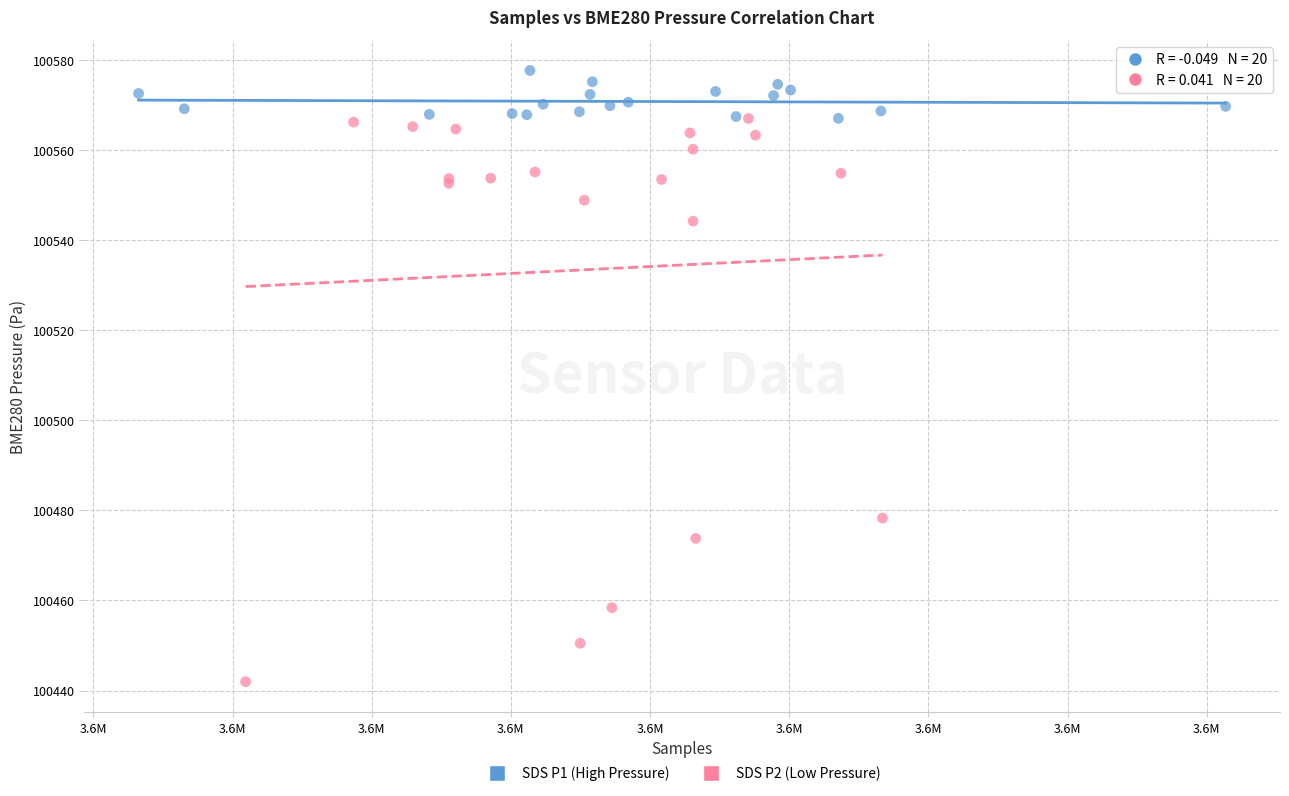

What are all the series names shown in the legend?

SDS P1 (High Pressure), SDS P2 (Low Pressure)